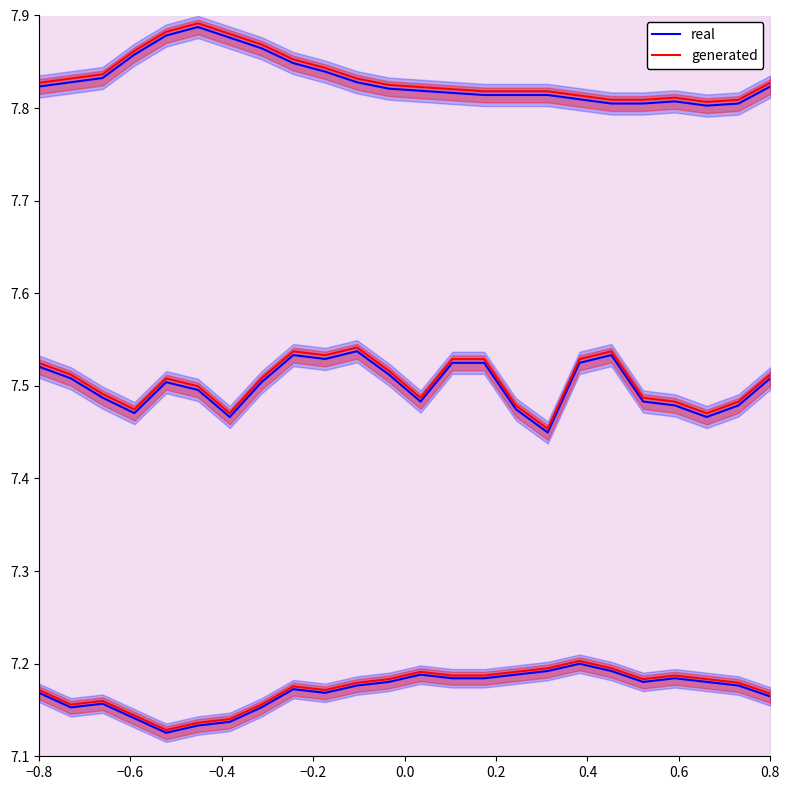

What is the difference between the maximum and minimum values in the real series?

0.1